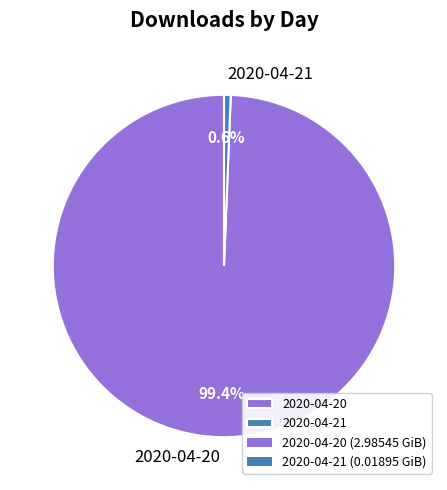

Rank the categories by value from highest to lowest.

2020-04-20, 2020-04-21